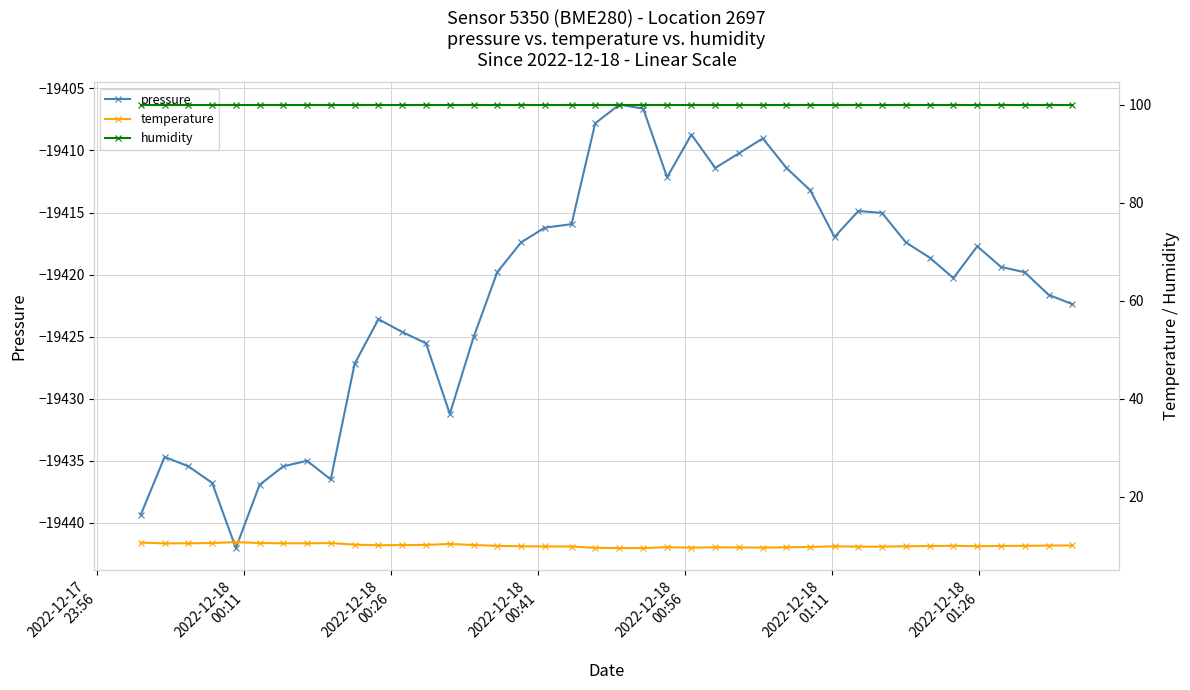

What is the lowest value of the pressure series?

-19442.0